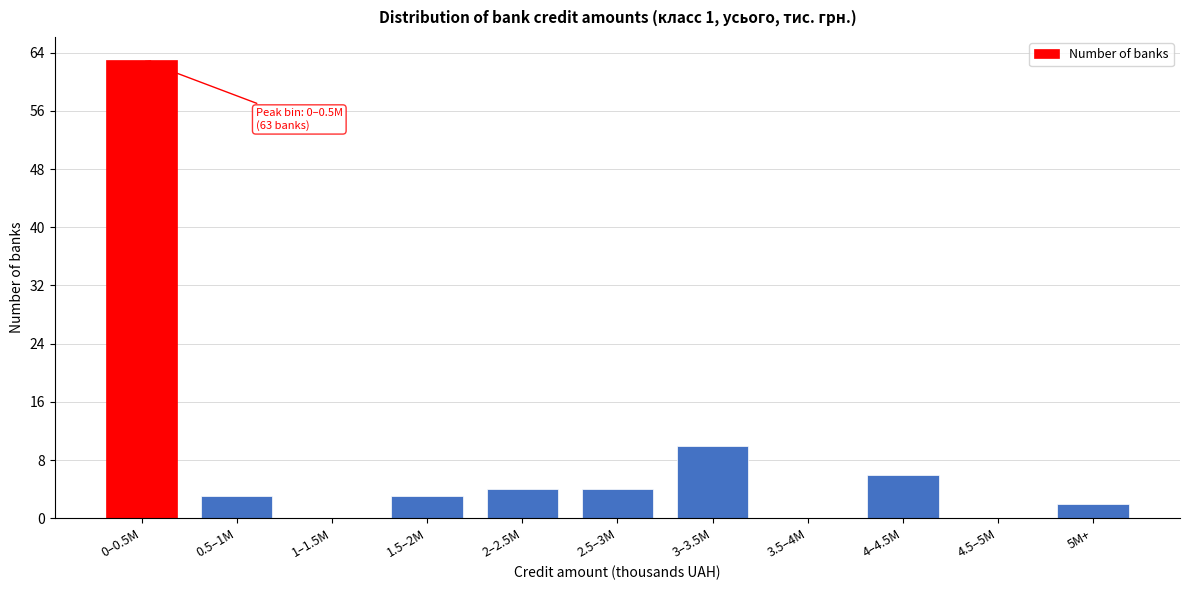

Reading left to right, what are all the values shown in this chart?

0–0.5M=63	0.5–1M=3	1–1.5M=0	1.5–2M=3	2–2.5M=4	2.5–3M=4	3–3.5M=10	3.5–4M=0	4–4.5M=6	4.5–5M=0	5M+=2